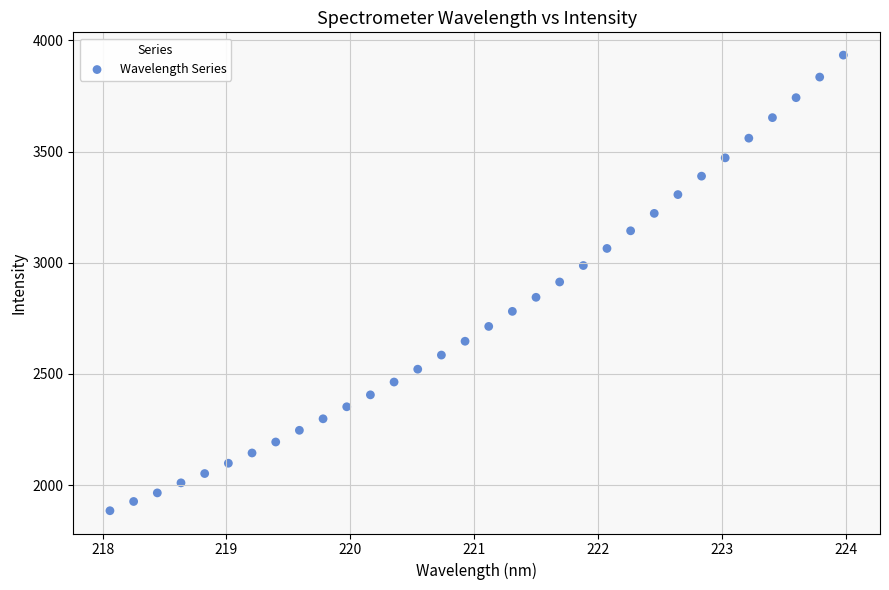

What is the range of Y values (max minus min)?

2049.4